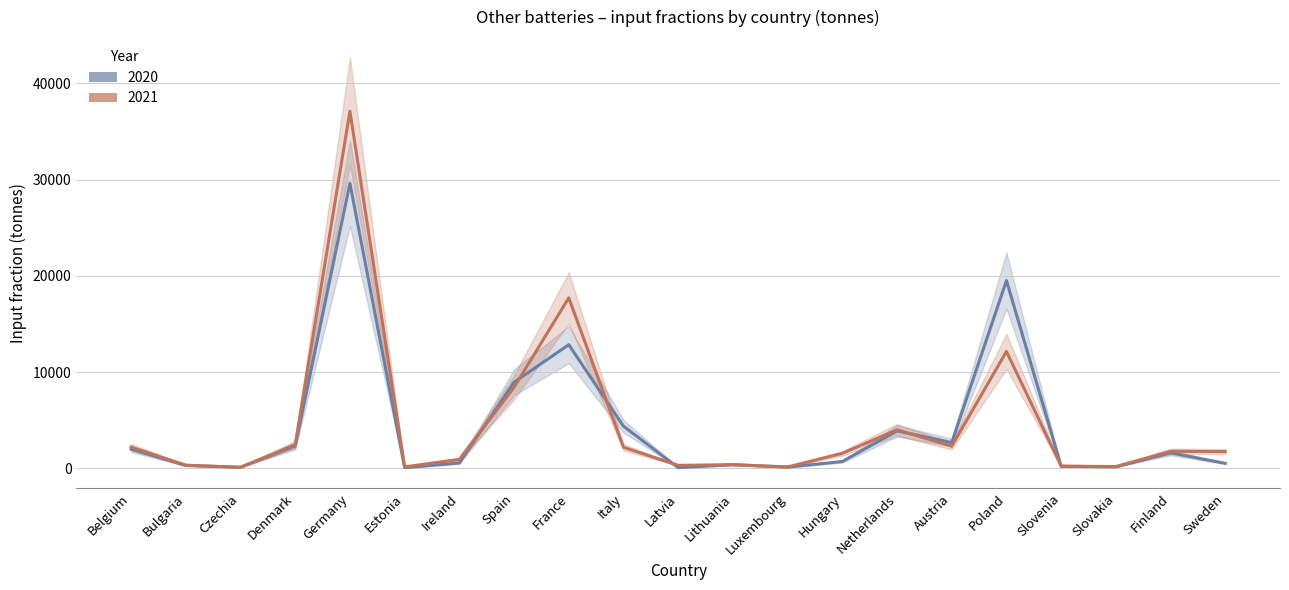

Does the chart display data point markers on the line(s)?

No